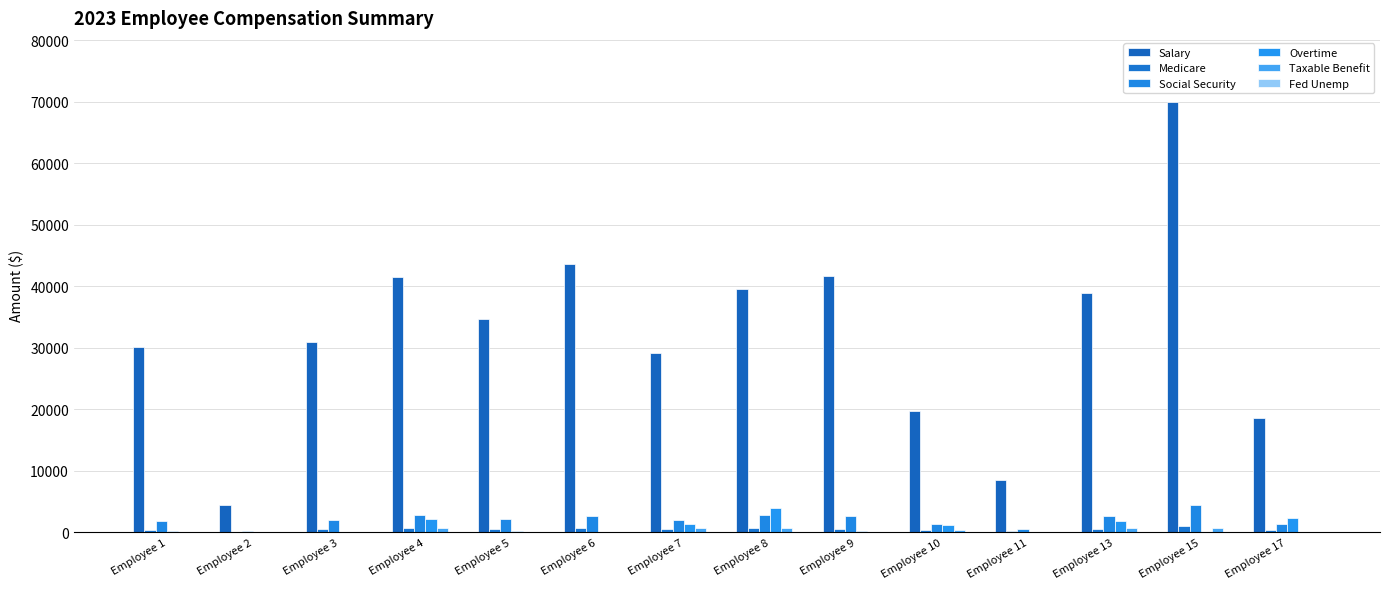

At which category is the sum across all series the highest?

Employee 15